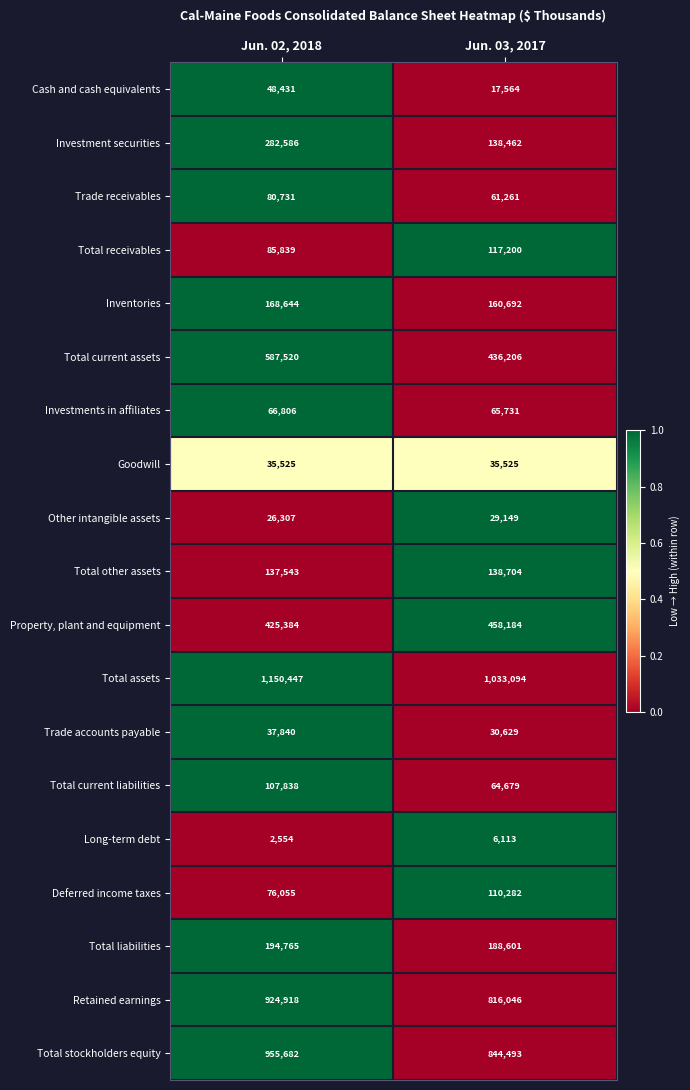

Where is Trade accounts payable nearest to the value 34234?

Jun. 03, 2017